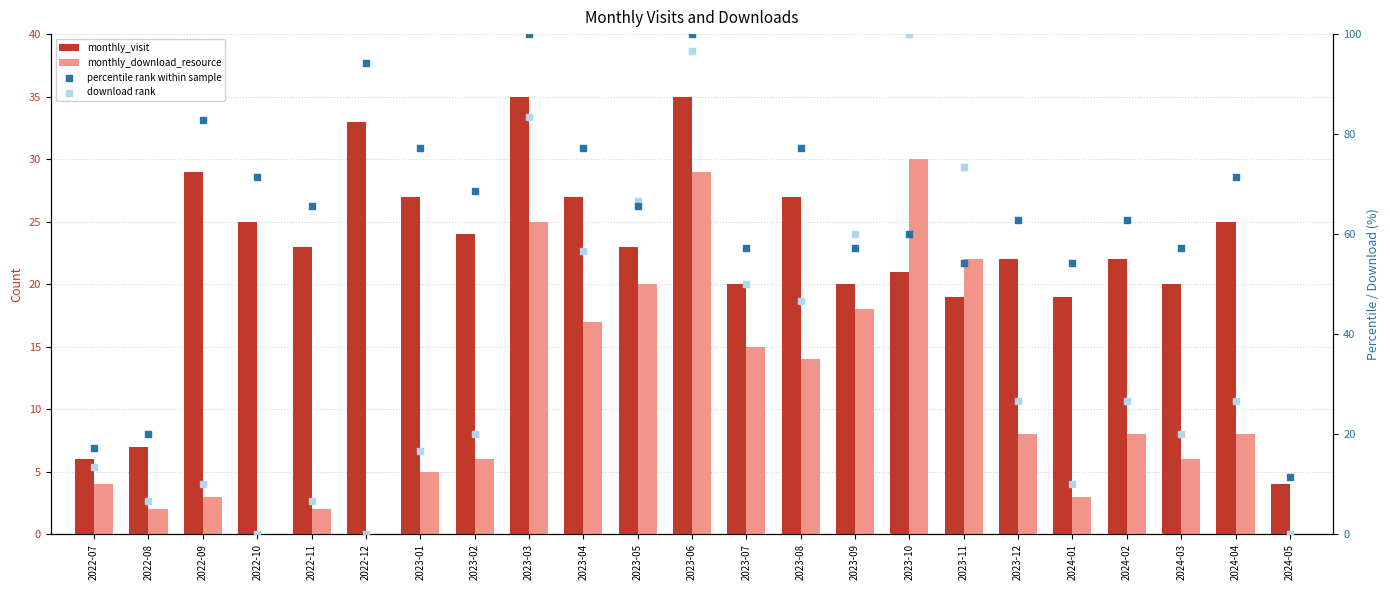

What is the total value across all series at 2023-08?

164.8